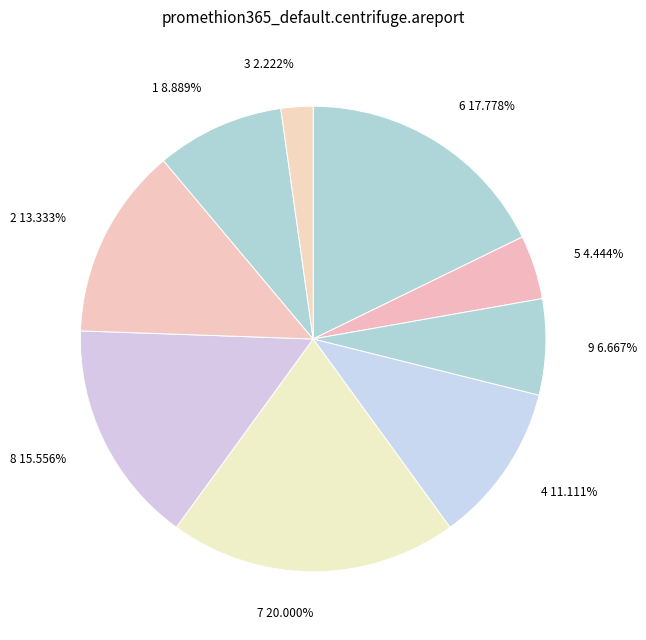

Count the number of slices in the pie.

9